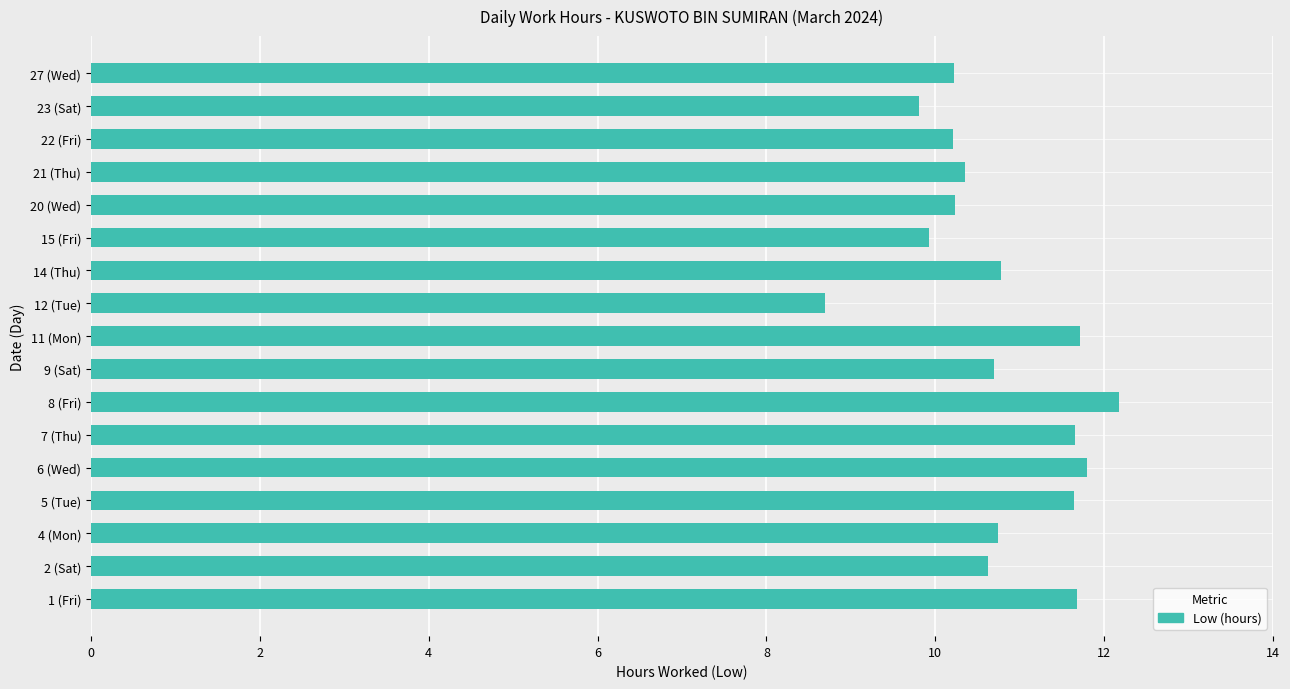

The value at 20 (Wed) is 10.2. True or false?

True